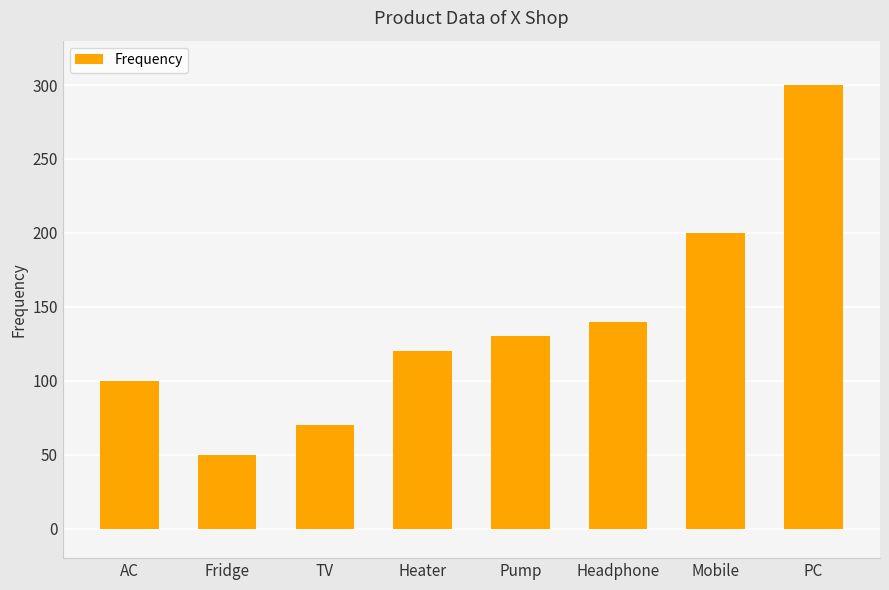

Which label corresponds to the largest value in the chart?

PC